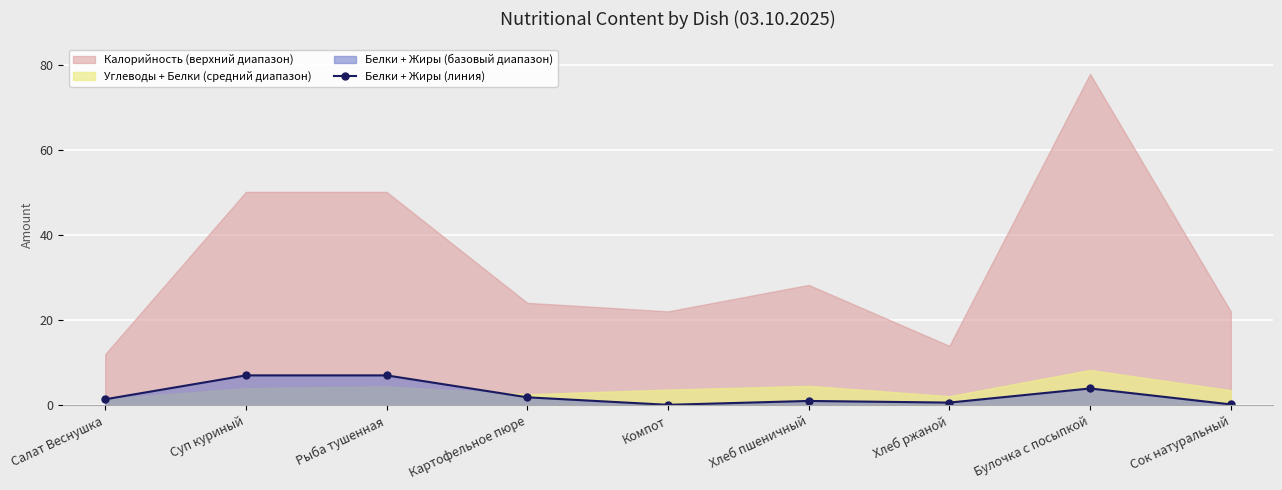

Count the number of categories in the chart.

9